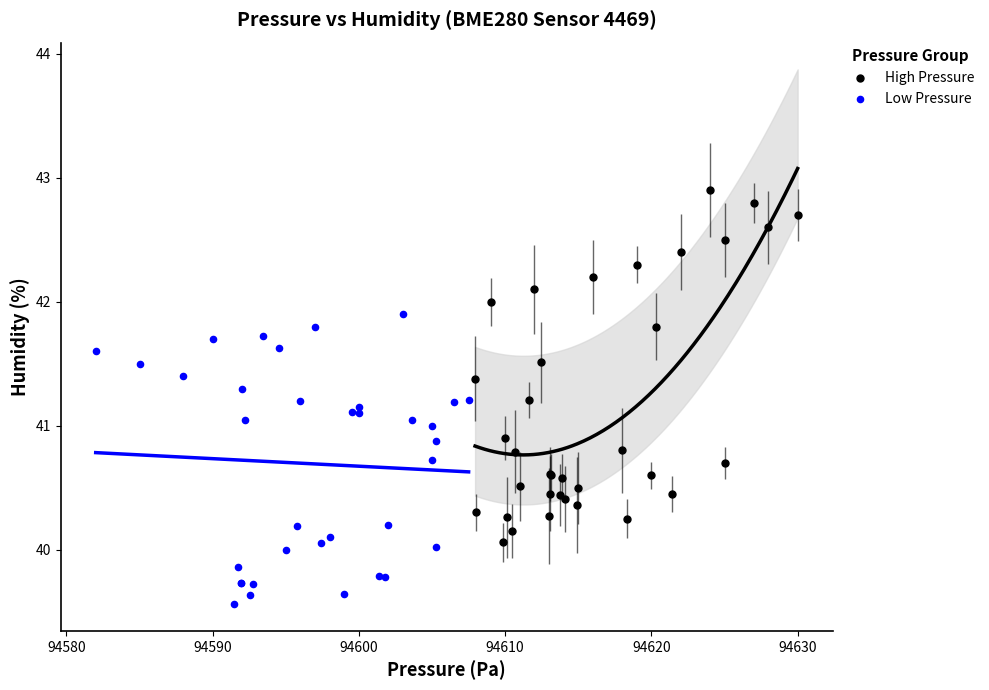

Which series contains the lowest Y value?

Low Pressure